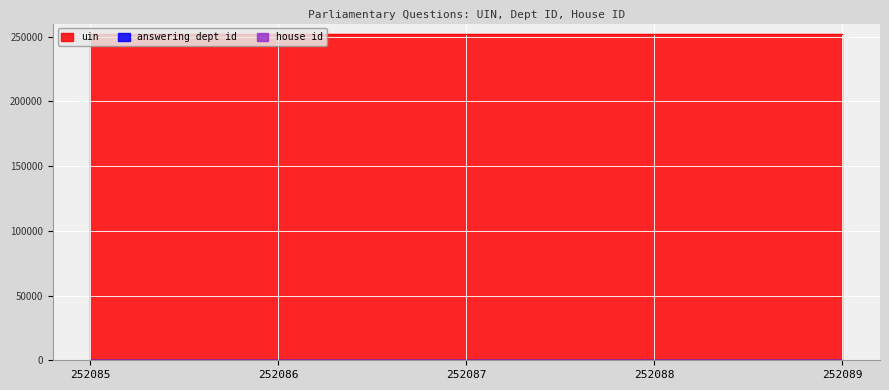

What is the average value of the uin series?

252087